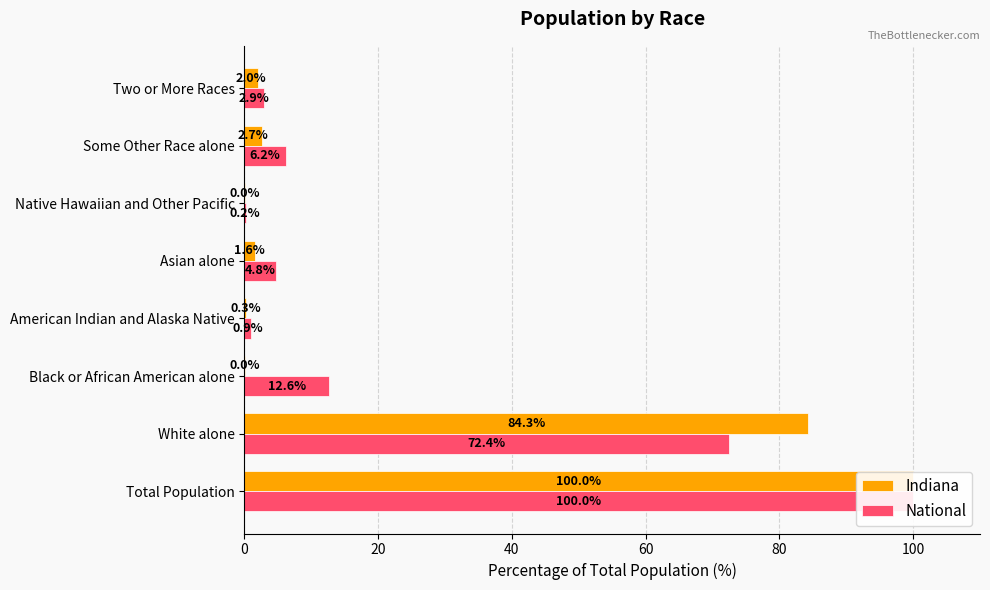

What is the maximum value shown in the chart?

100.0